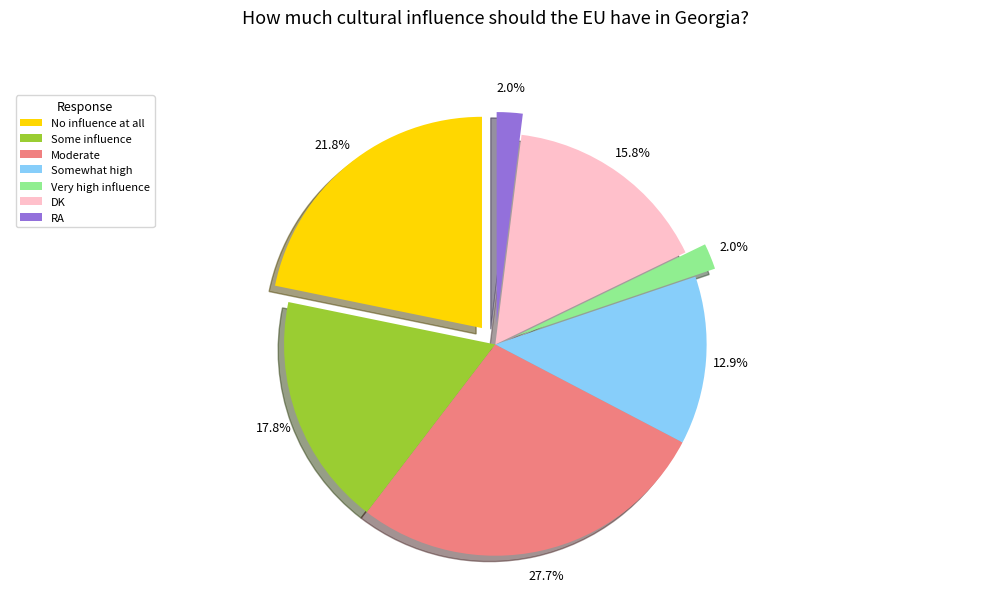

What is the change in value from Somewhat high to DK?

+3